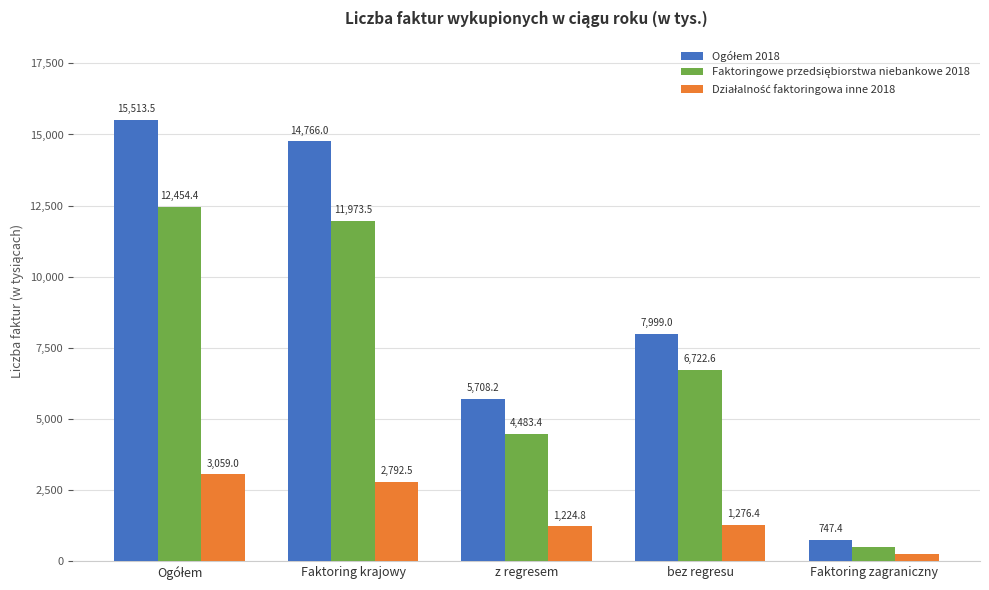

How many bars are there in each group?

3